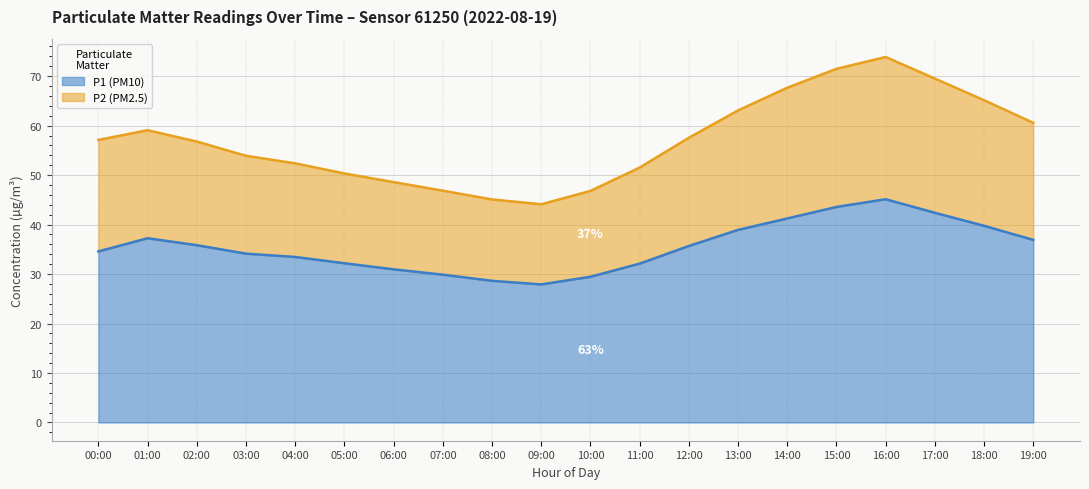

Which category has the highest value in the P2 (PM2.5) series?

16:00